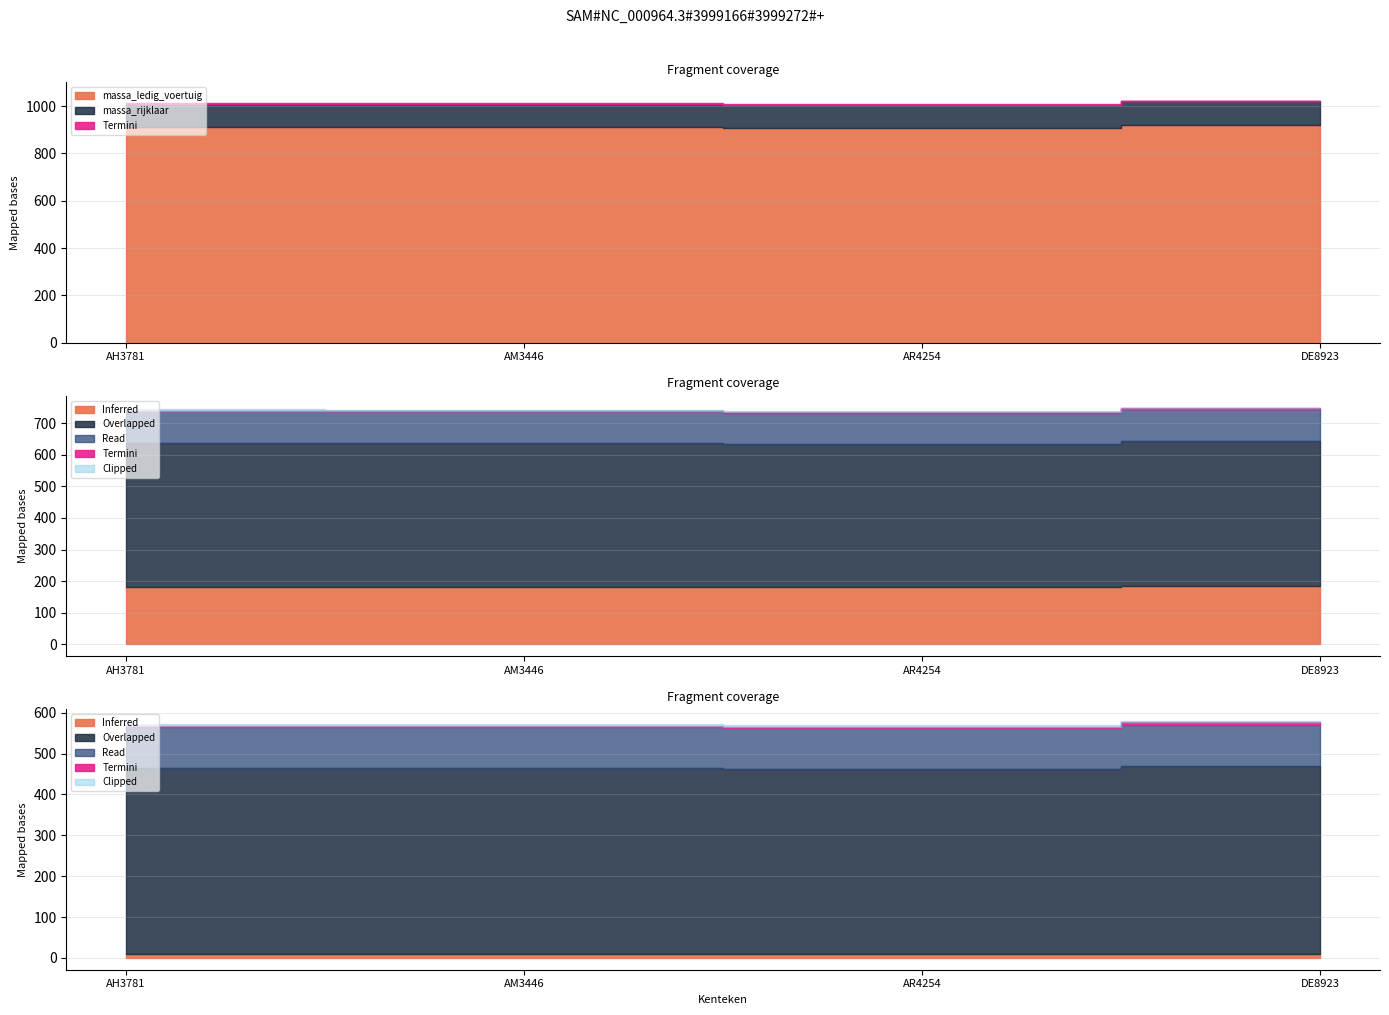

At which category is the sum across all series the highest?

DE8923